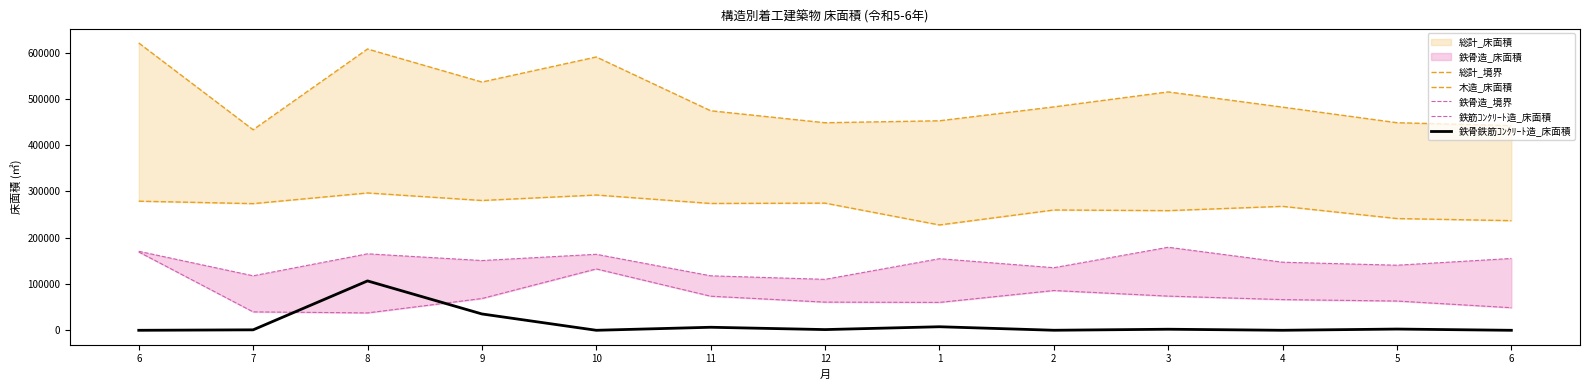

Reading left to right, what are all the values shown in this chart?

総計_境界: 620612	433184	607631	536229	590405	474209	448328	452571	482579	514903	482009	448382	442101
木造_床面積: 278904	273620	296679	280420	292238	273982	274691	227549	259867	258492	267751	241388	236840
鉄骨造_境界: 170651	117732	165202	150699	164174	117698	110057	154661	135191	179382	147089	140568	155162
鉄筋ｺﾝｸﾘｰﾄ造_床面積: 169204	39792	37583	68647	132593	73655	60850	60275	85937	73843	66331	63220	48808
鉄骨鉄筋ｺﾝｸﾘｰﾄ造_床面積: 0	1001	106671	35297	23	6553	1539	7665	99	2285	54	2659	0